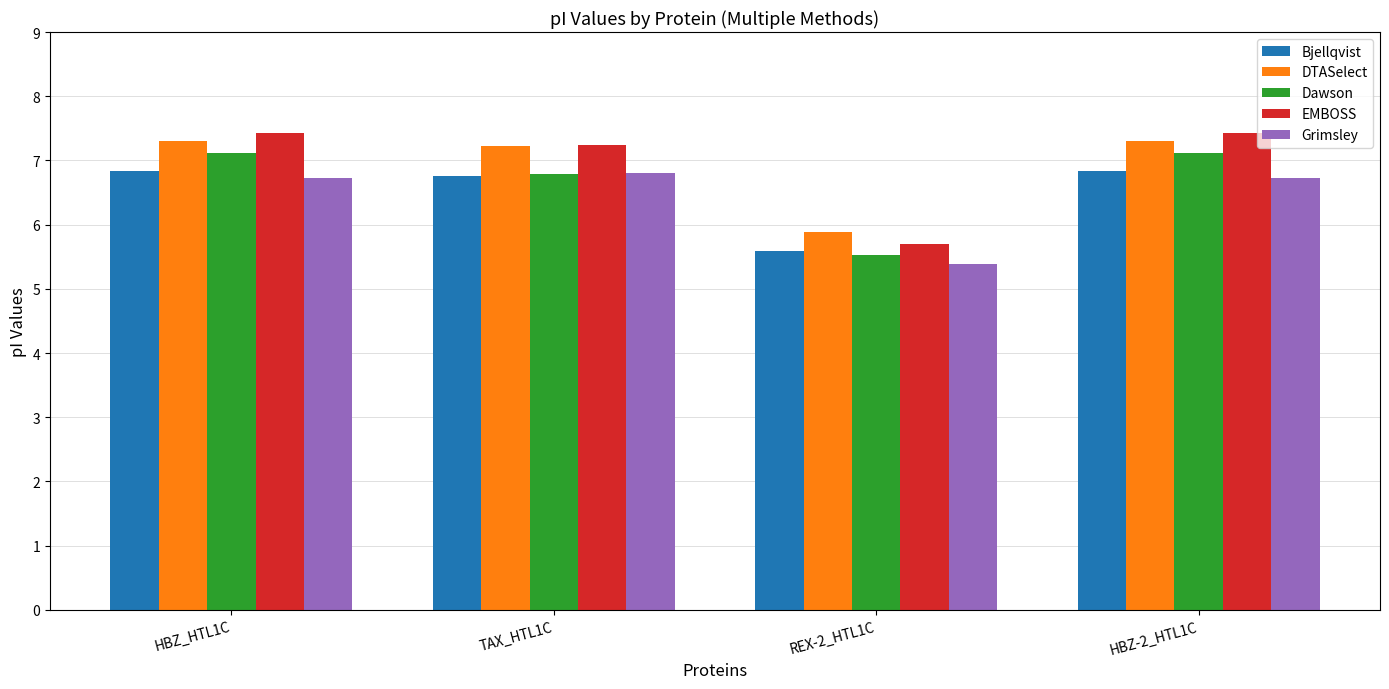

What is the value of the Bjellqvist bar at the 2nd from the left?

6.8